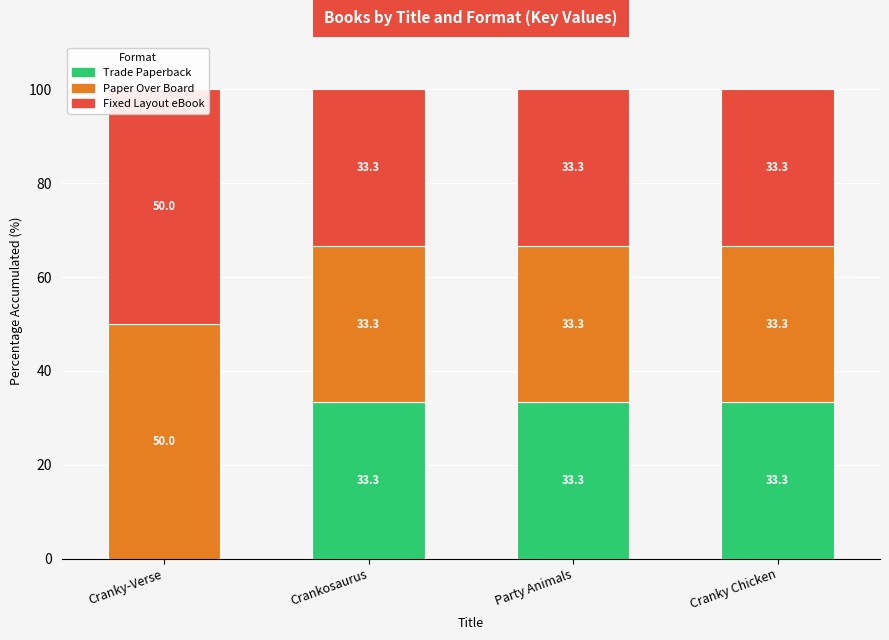

What is the value of the Trade Paperback bar at the 3rd from the left?

33.3